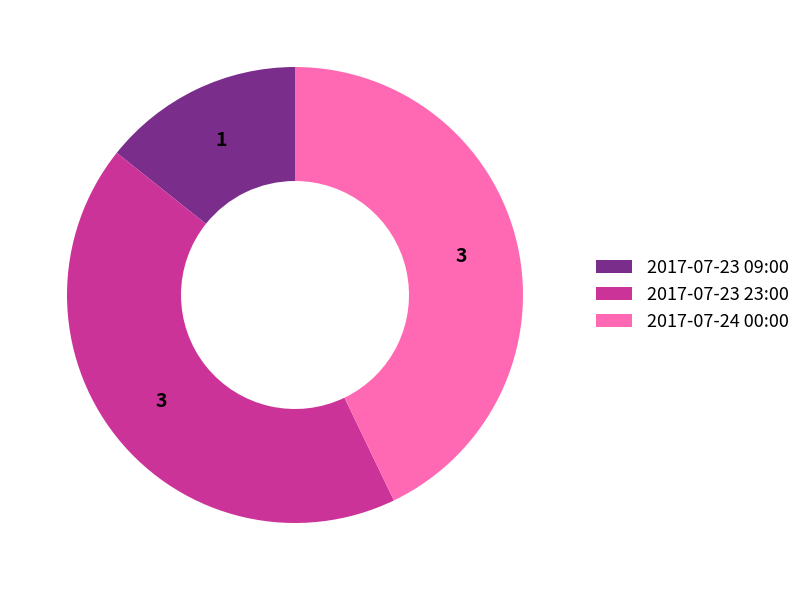

What is the ratio of the value at 2017-07-23 23:00 to the value at 2017-07-23 09:00?

3.0